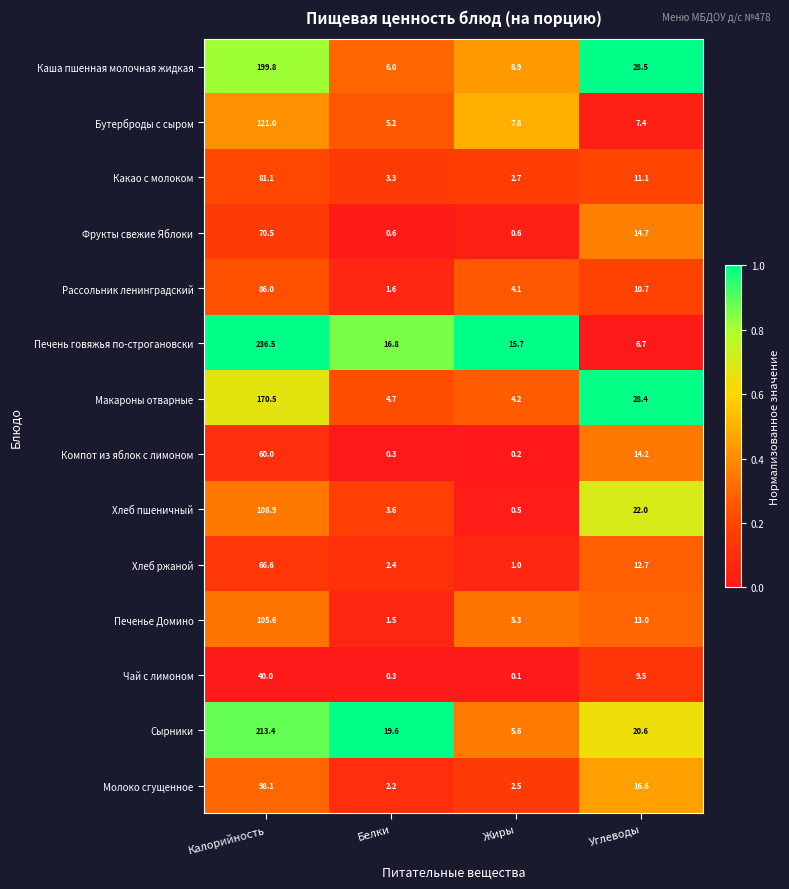

Where does the Печенье Домино series first go above 13?

Калорийность